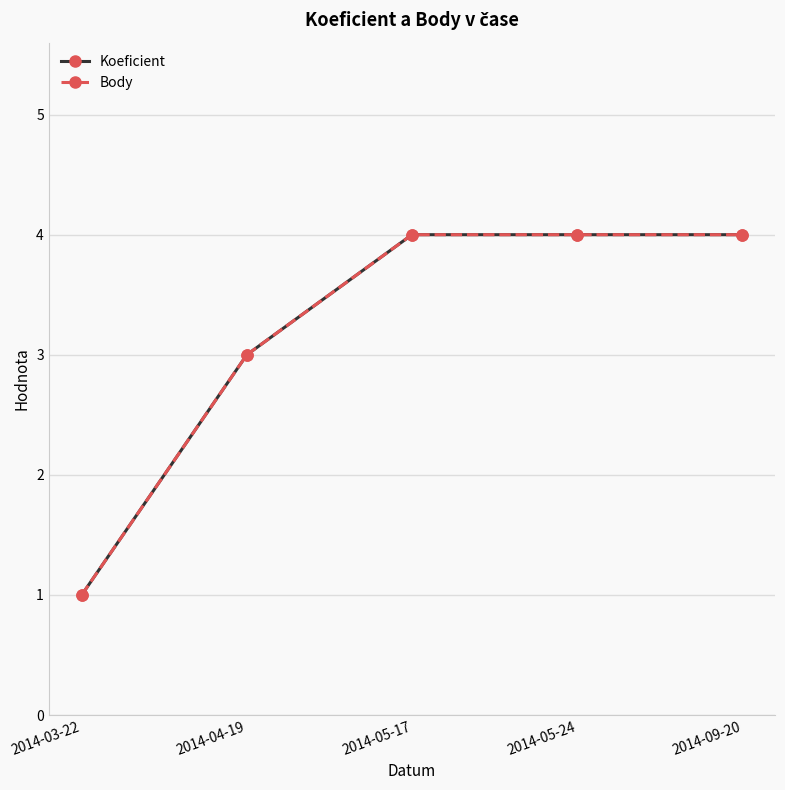

List the labels in order of Body value, smallest first.

2014-03-22, 2014-04-19, 2014-05-17, 2014-05-24, 2014-09-20